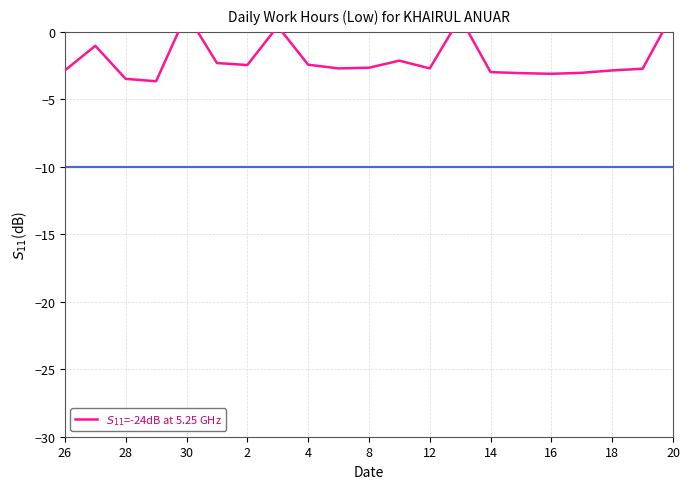

How many values exceed -2?

5